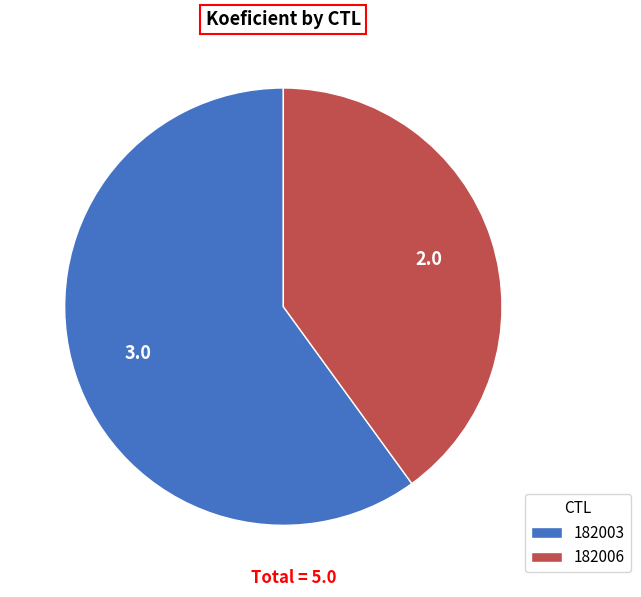

Combined, do 182003 and 182006 account for over 50%?

Yes